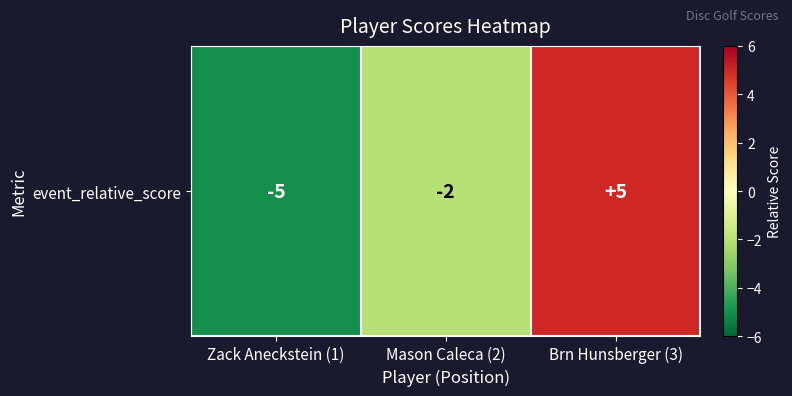

What is the average value?

-1